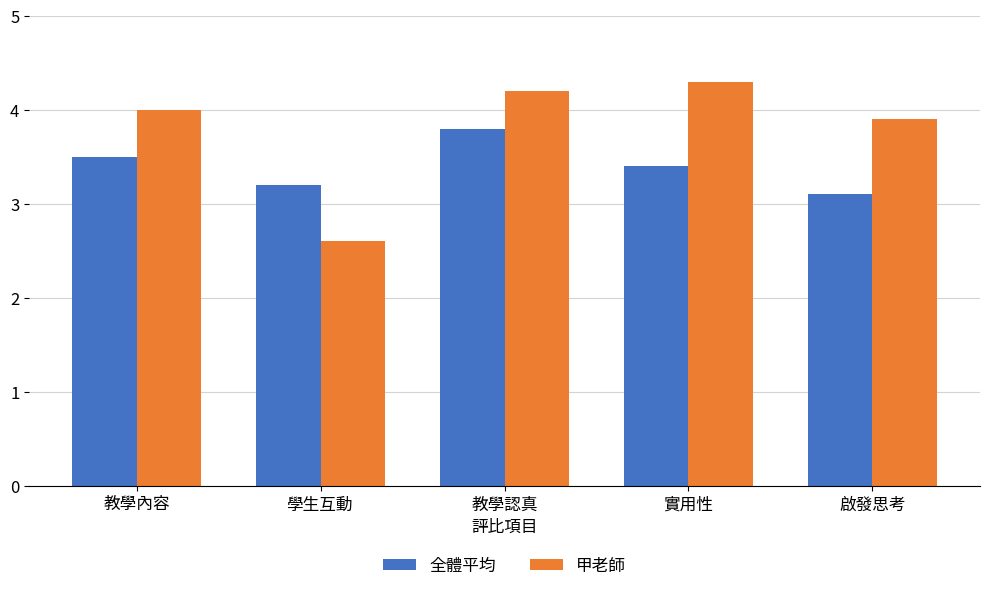

What is the difference between the highest and lowest values at 教學認真?

0.4